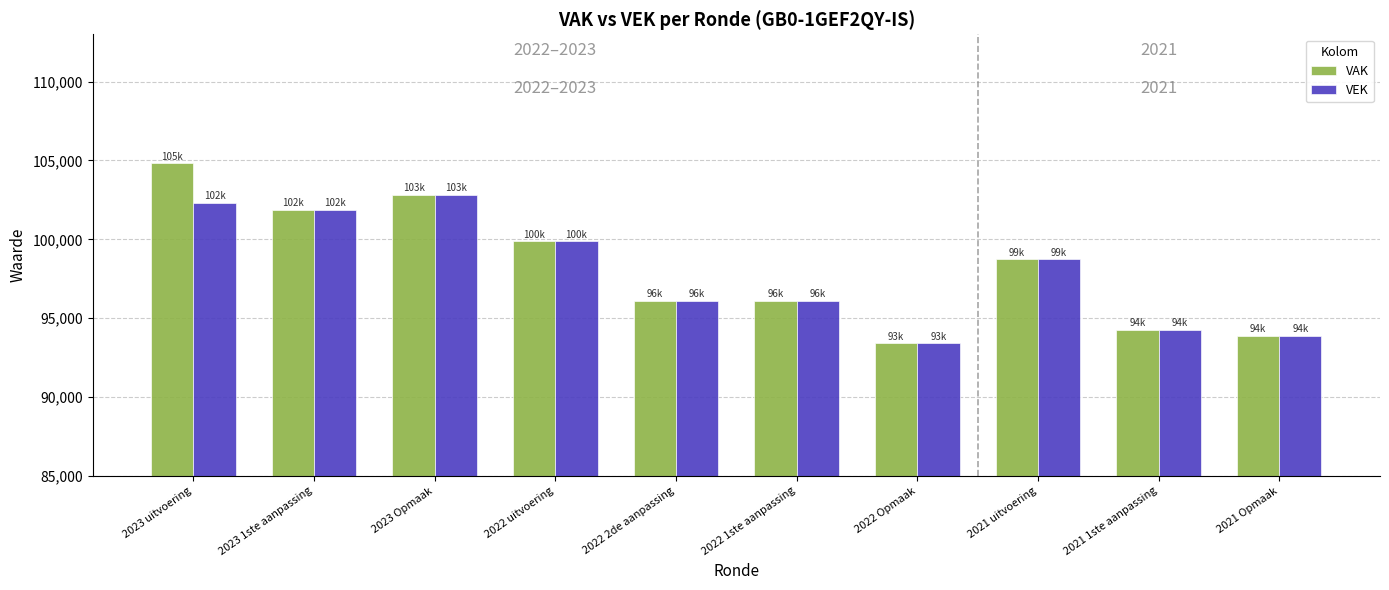

What is the difference between the VEK values at 2021 1ste aanpassing and 2023 uitvoering?

8080